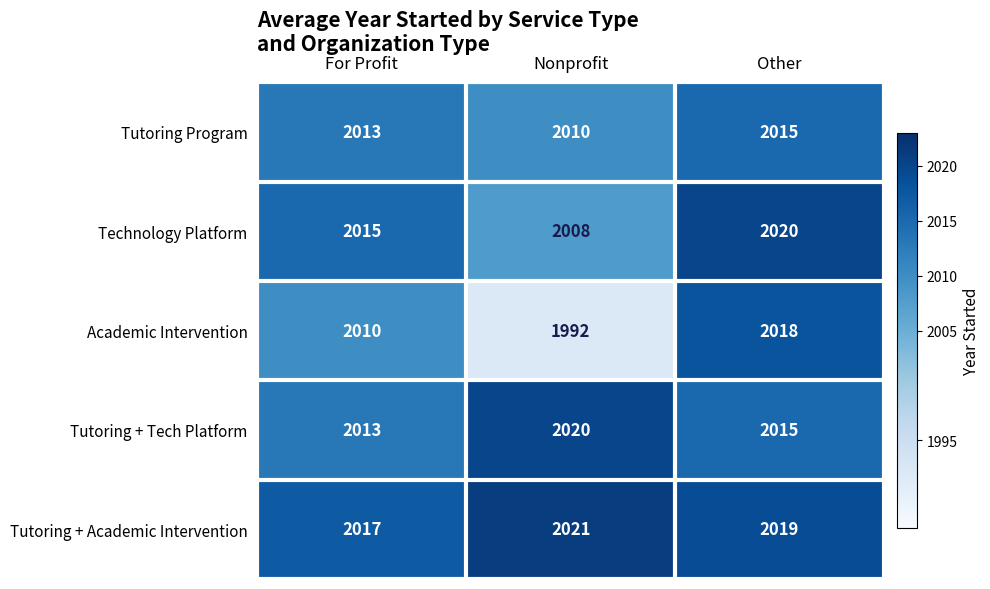

What is the difference between the maximum and minimum values in the Tutoring + Tech Platform series?

7